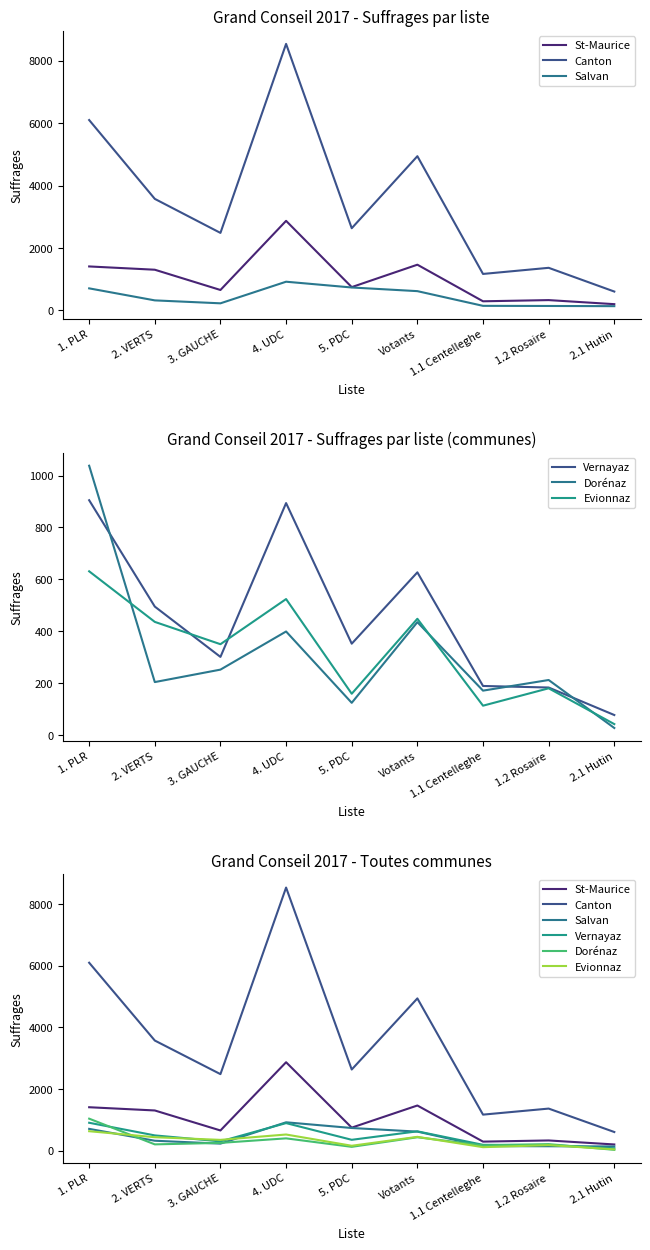

What is the minimum value for Dorénaz?

27